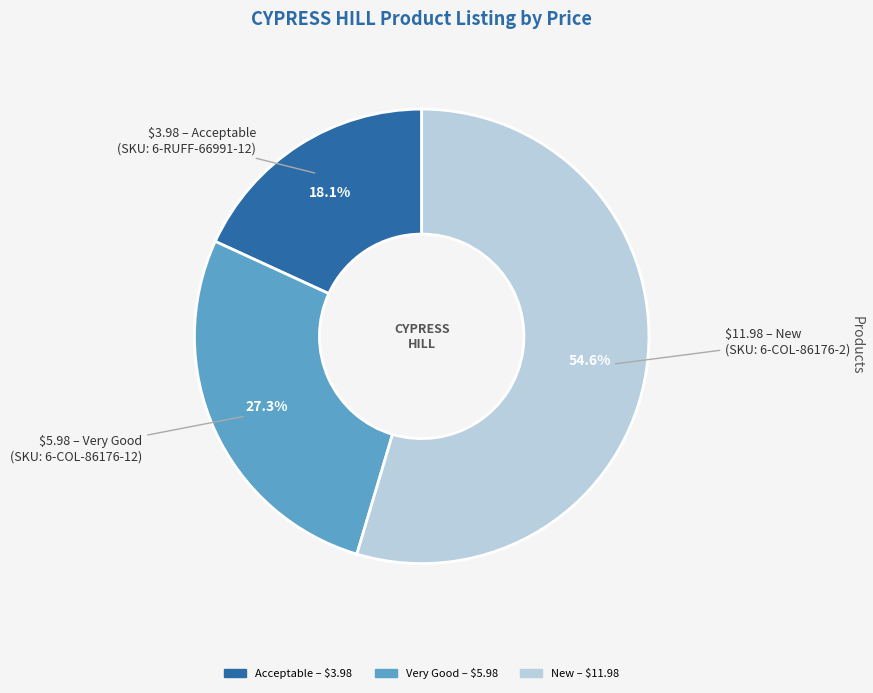

Does any single category account for the majority?

Yes